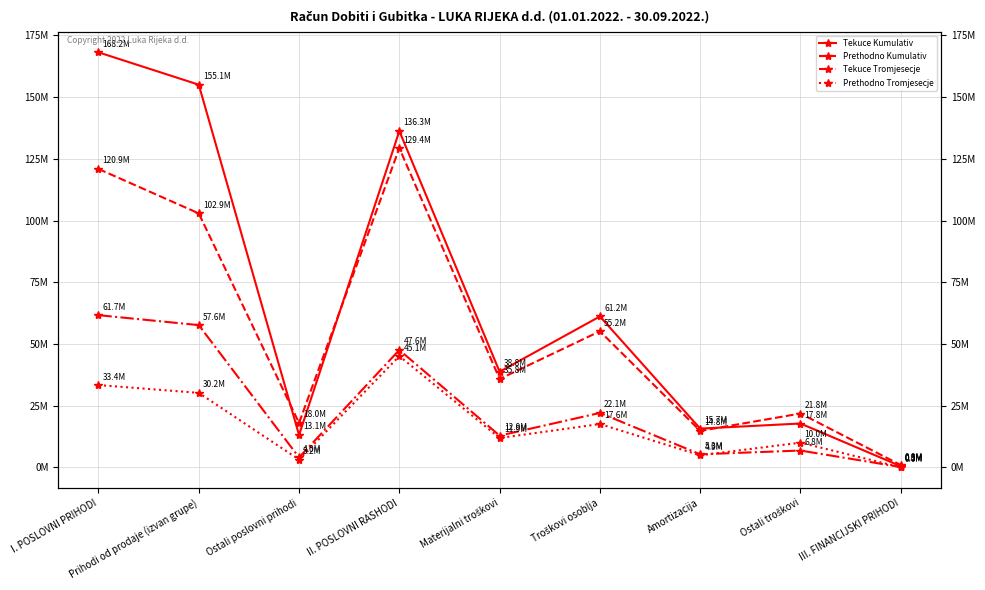

What is the label of the 9th point from the right?

I. POSLOVNI PRIHODI